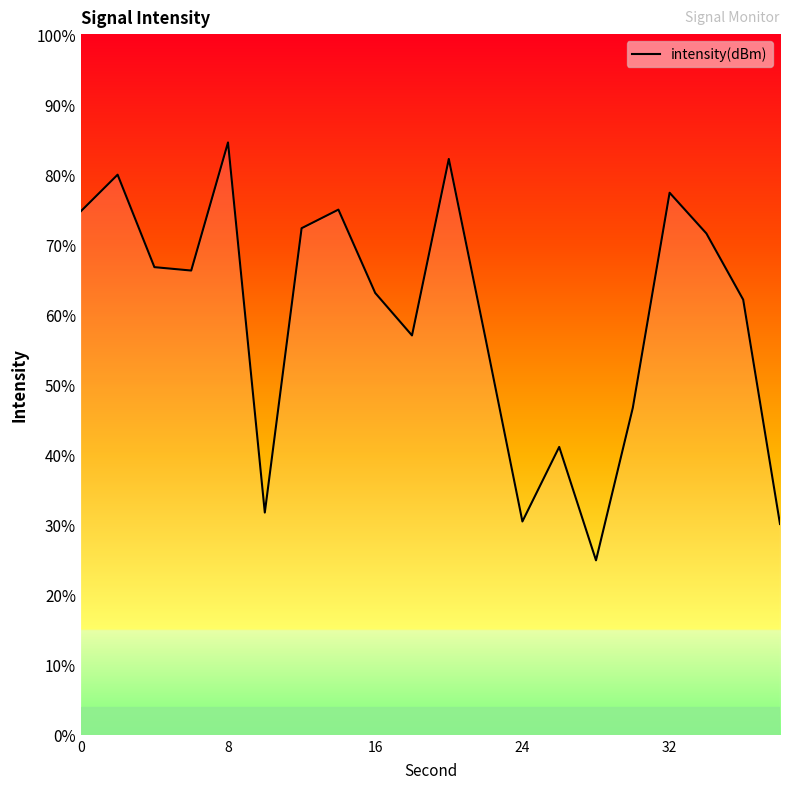

What is the smallest value displayed?

24.9